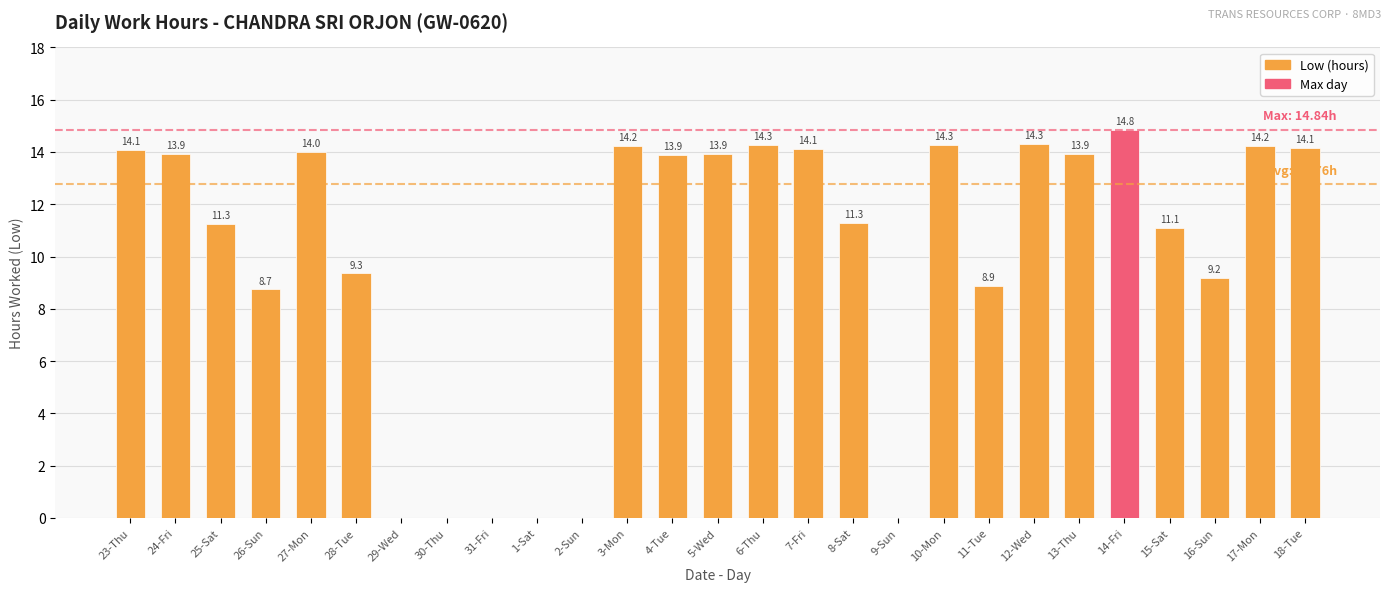

At which label is the value closest to 7?

26-Sun